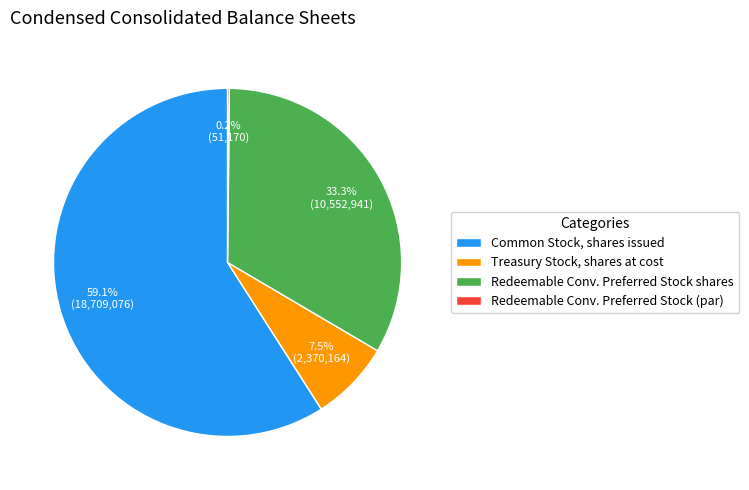

Which category accounts for the majority?

Common Stock, shares issued